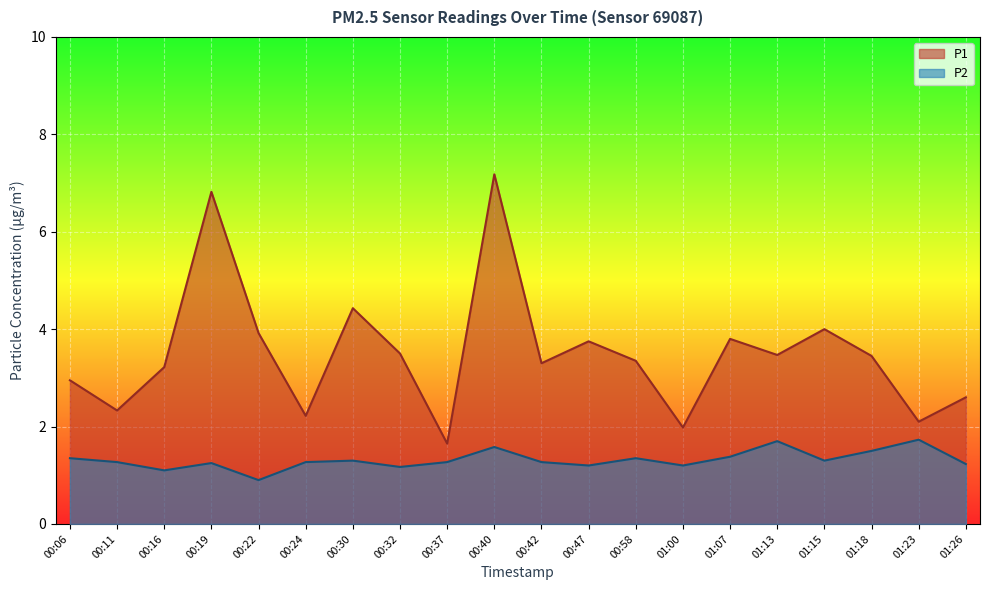

Which has a higher value, 01:00 or 00:11?

00:11